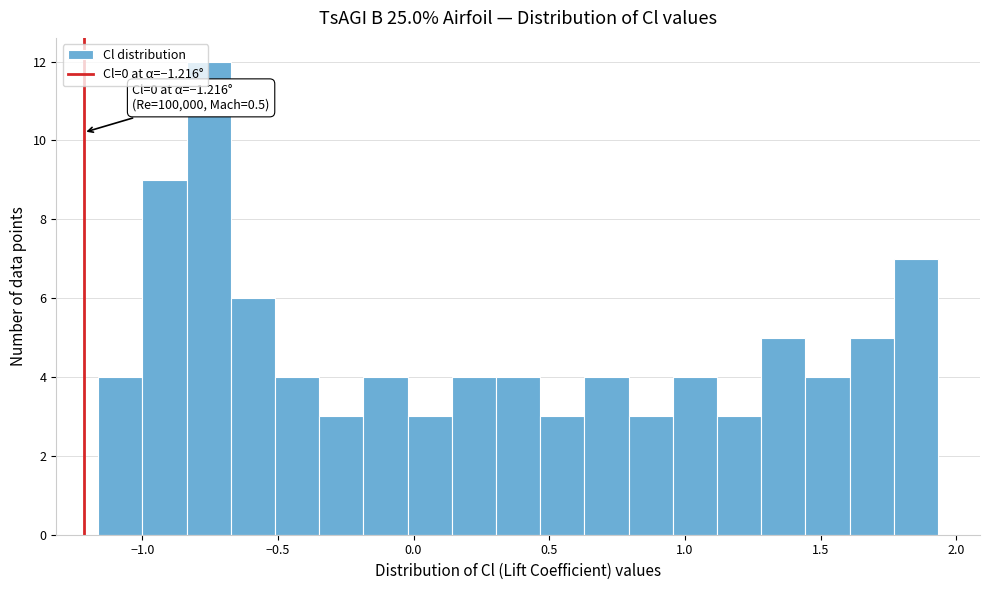

Read against the x-axis, roughly where is the centre of the tallest bar?

-0.75